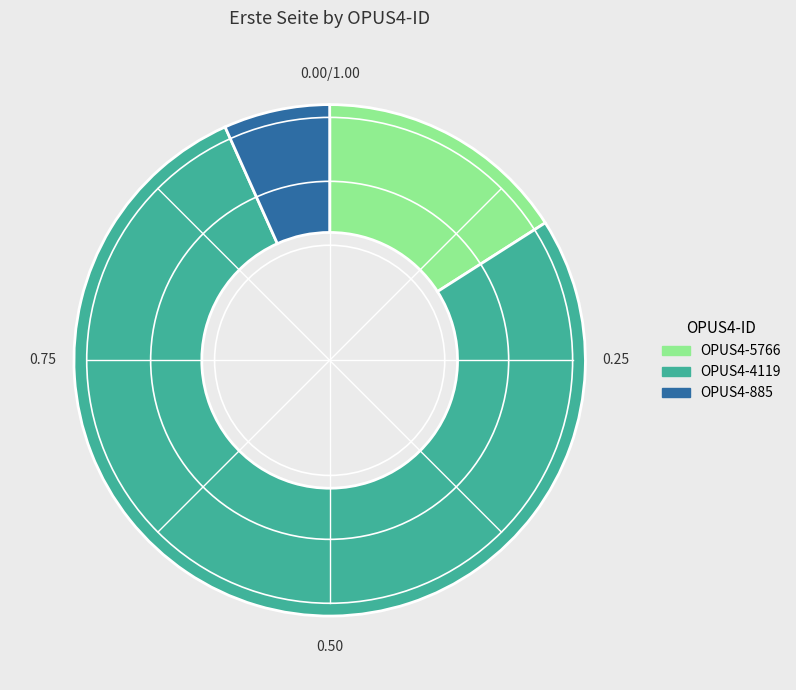

Is OPUS4-5766 the majority of the pie?

No